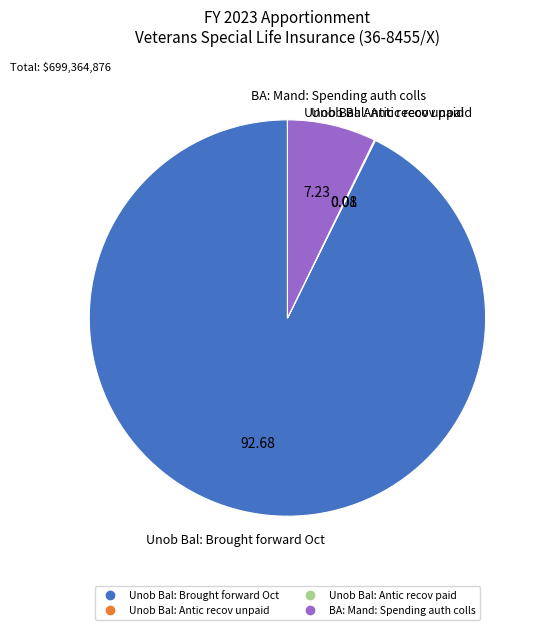

Does any single category account for the majority?

Yes